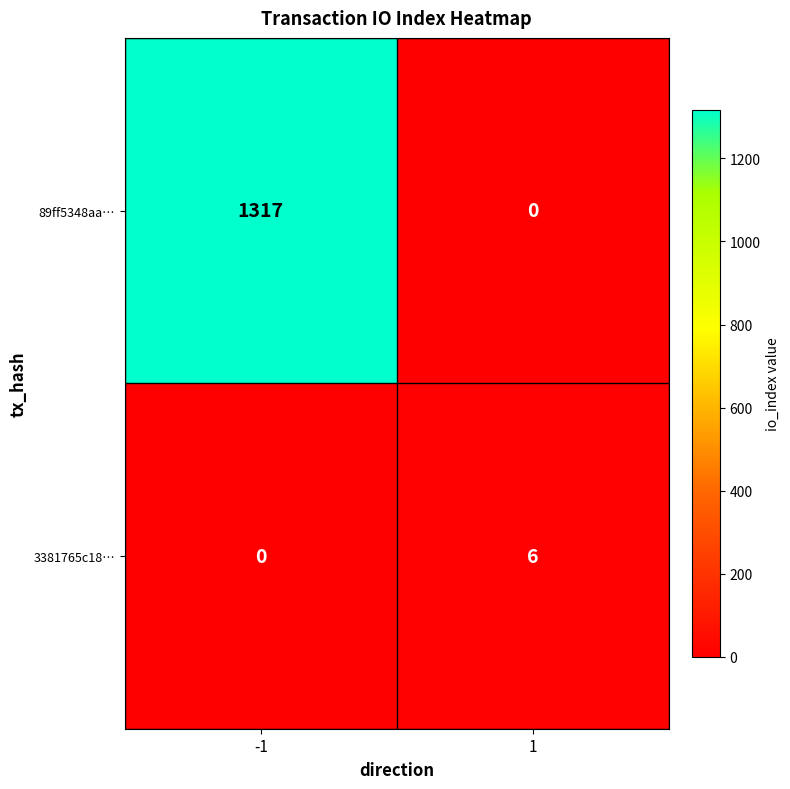

The value of 3381765c18… at 1 is 2. True or false?

False